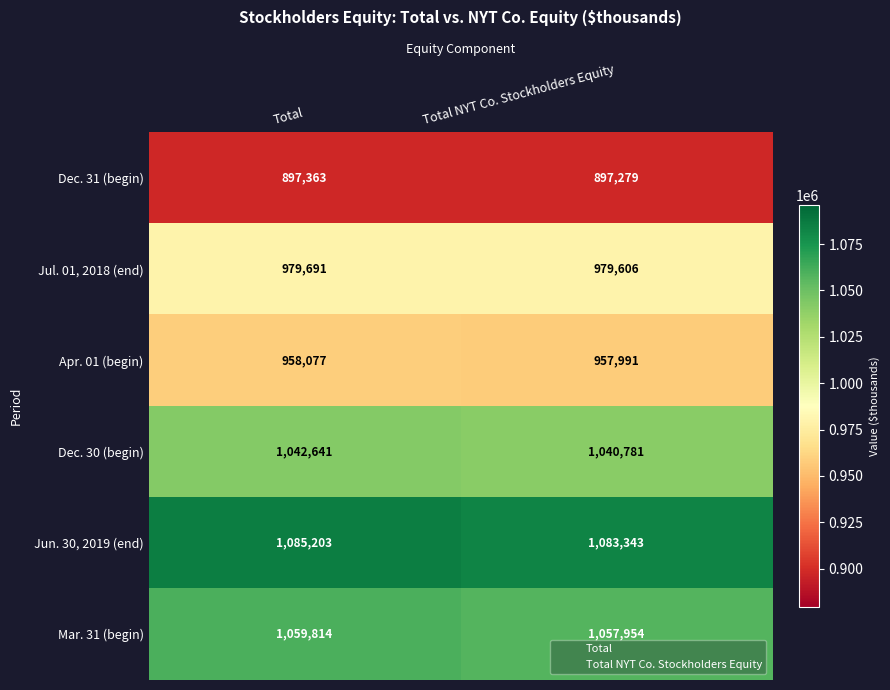

Which category has the lowest value across all series?

Total NYT Co. Stockholders Equity